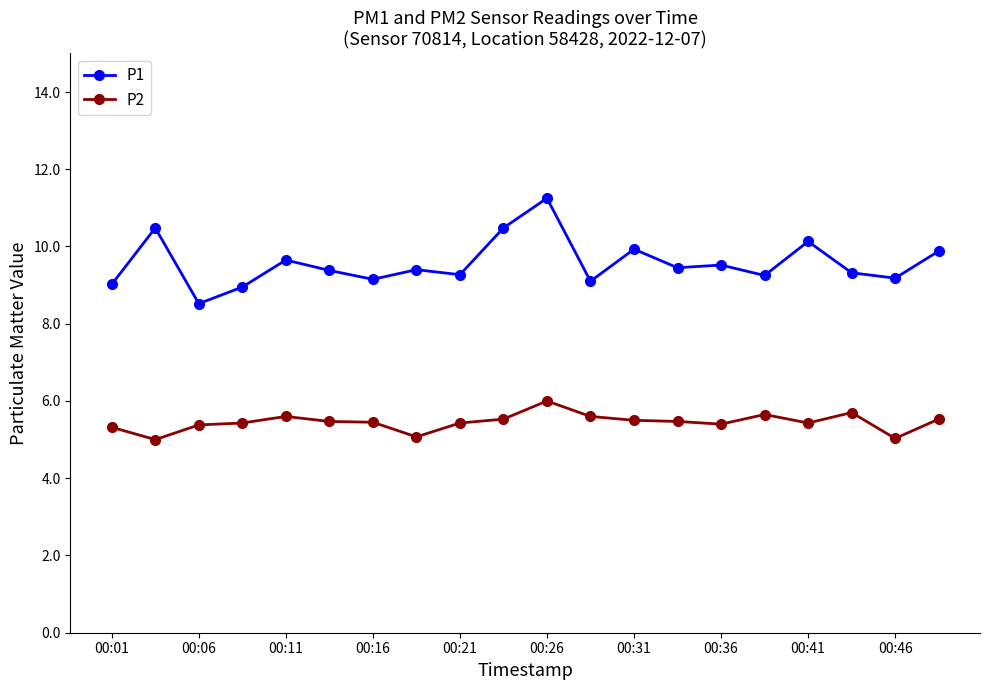

What is the average value of the P1 series?

9.6